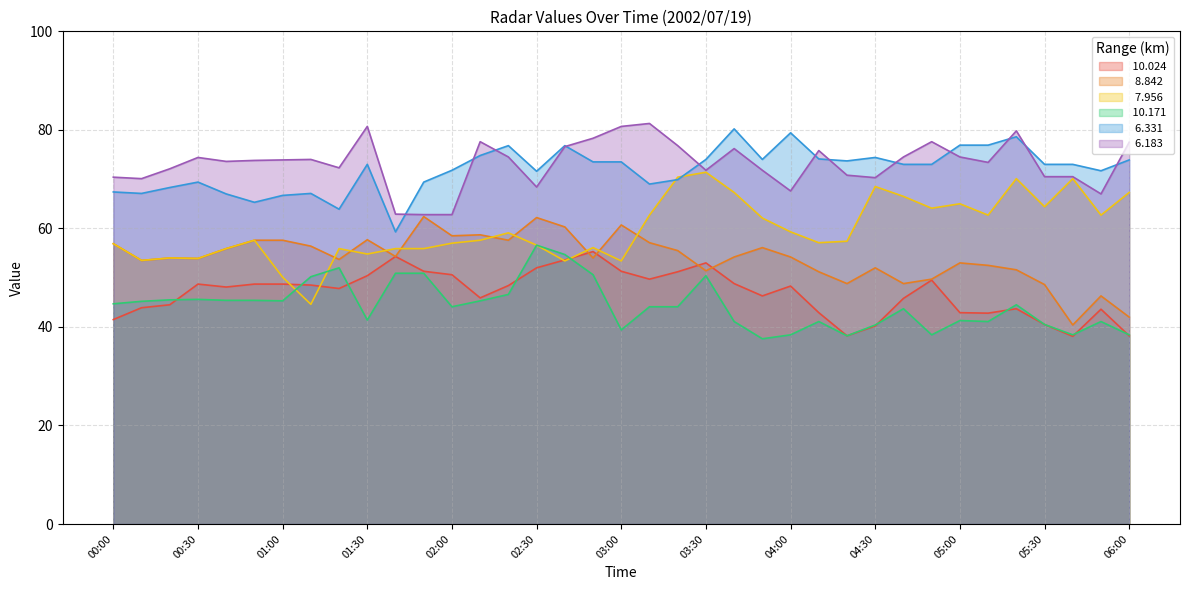

True or false:   8.842 and   6.331 cross at least once.

False